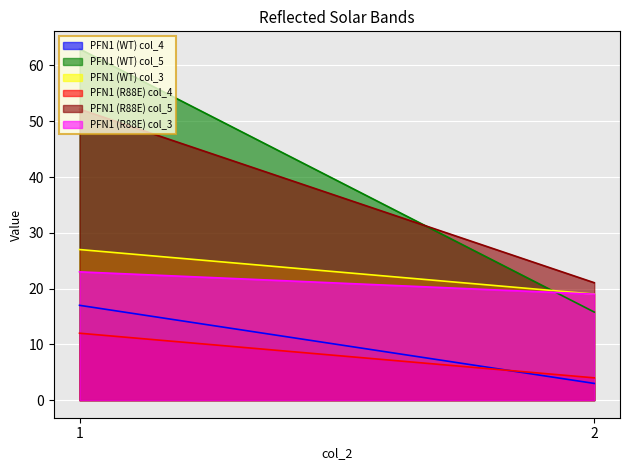

How many data points in PFN1 (WT) col_3 are less than 27?

1